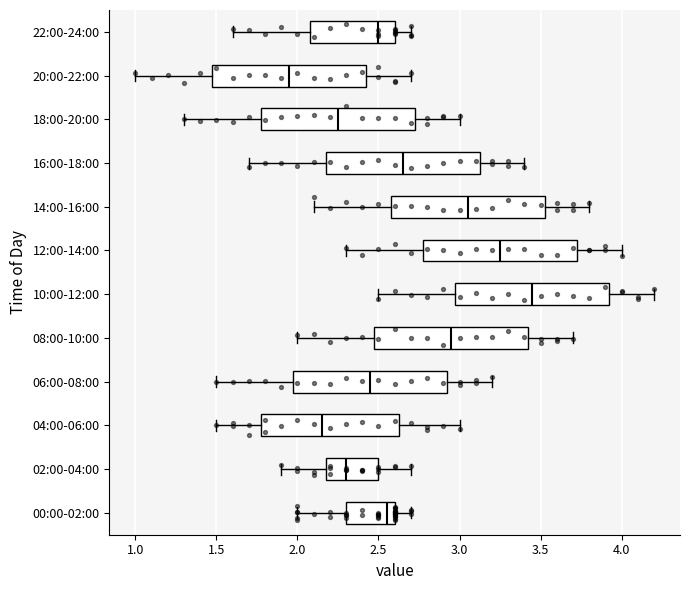

Which box's median line is the furthest to the right?

10:00-12:00